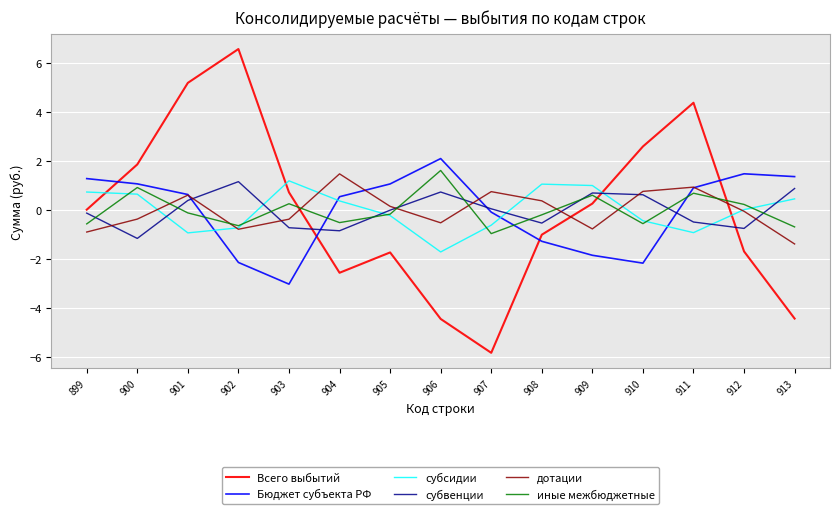

Is the value of субвенции at 907 greater than the value of иные межбюджетные at 907?

Yes